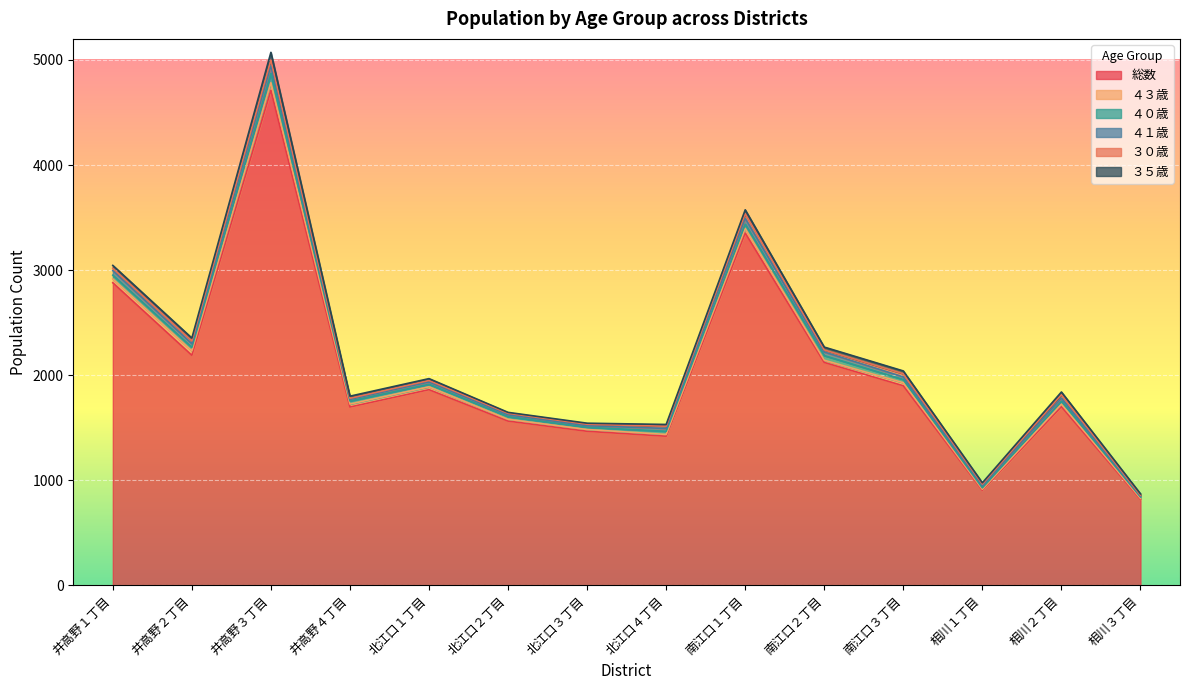

What is the minimum value for 総数?

820